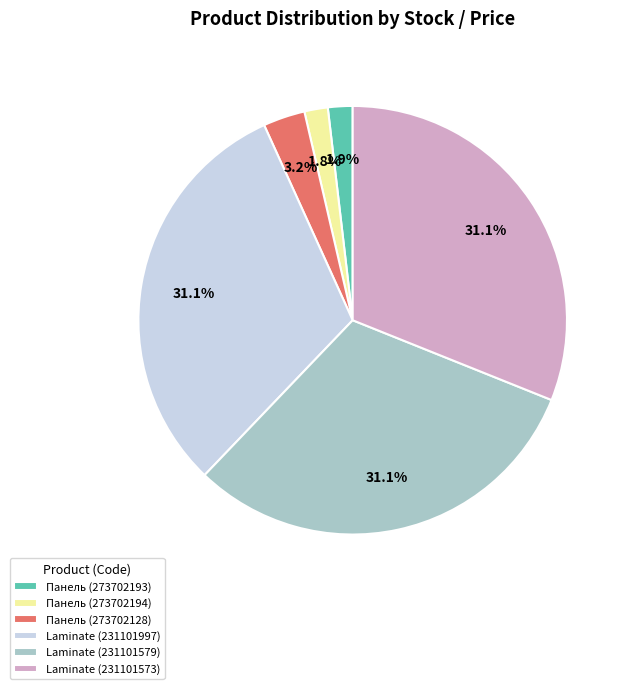

What portion of the pie excludes Панель (273702194)?

98.2%